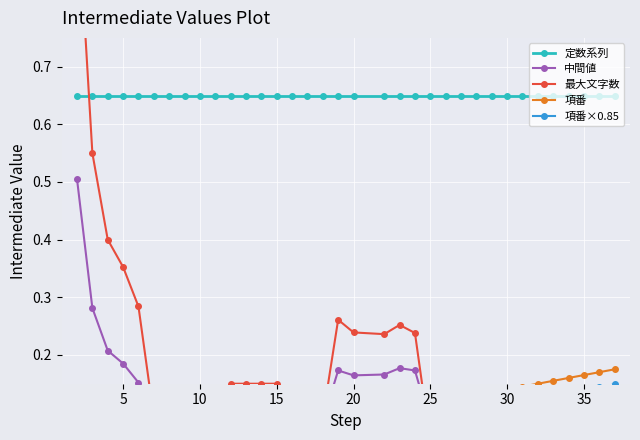

How many categories are shown in the chart?

35